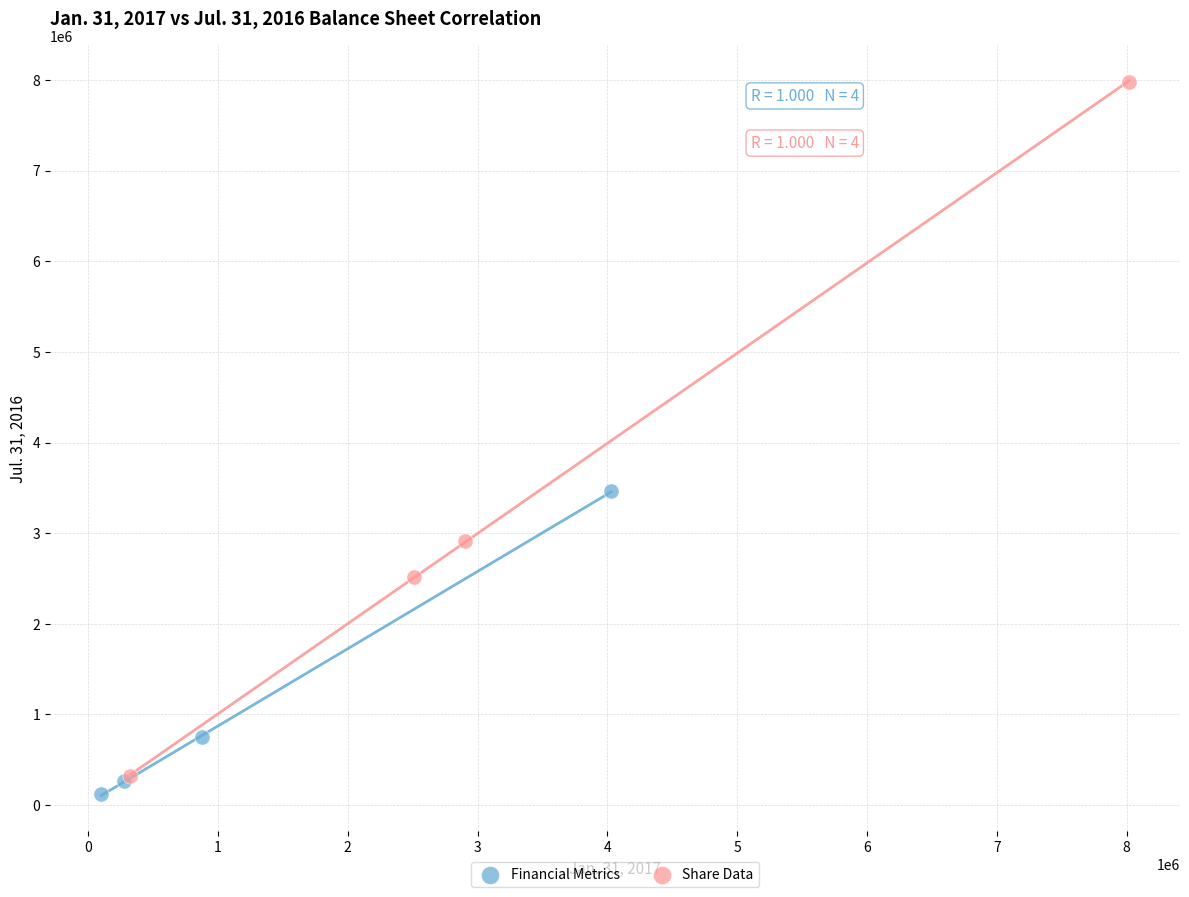

Which series has the largest Y range (max minus min)?

Share Data